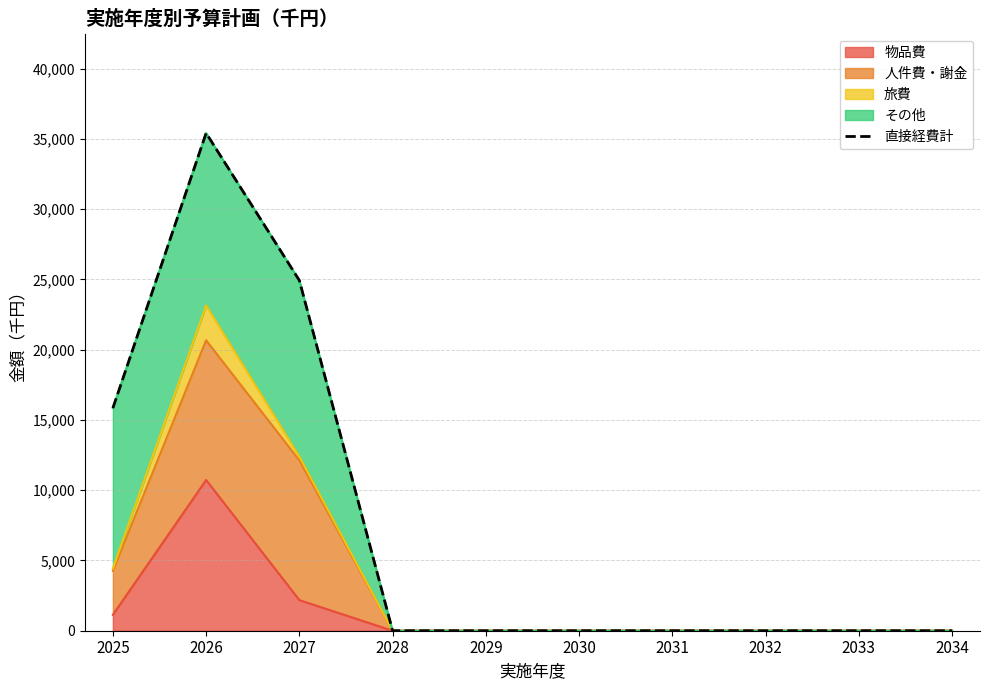

Does the chart display data point markers on the line(s)?

No